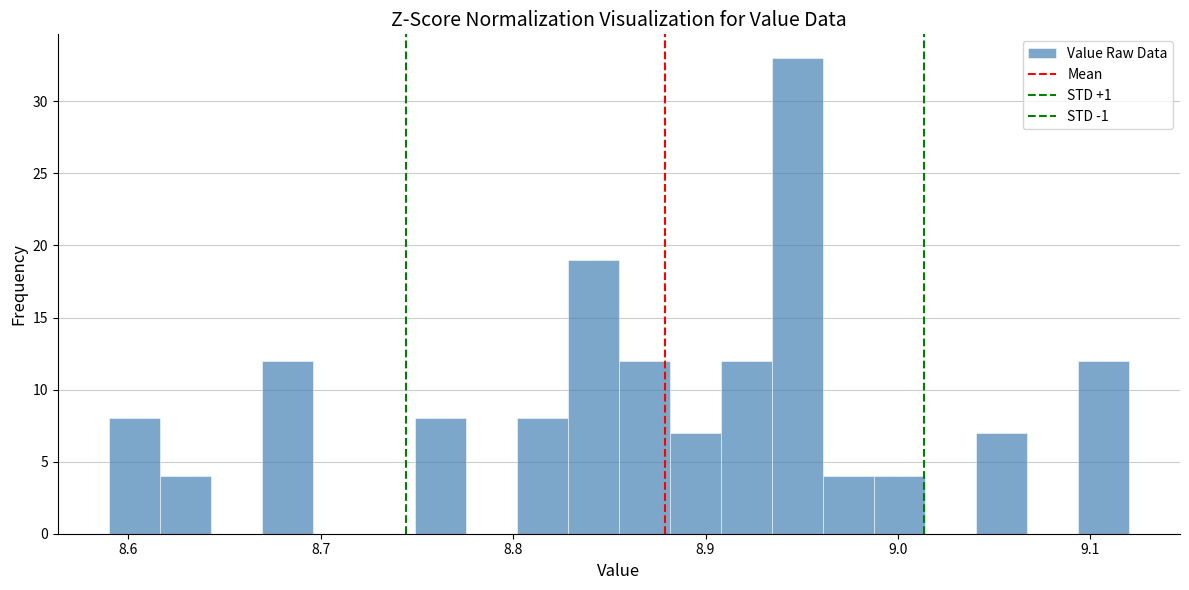

Around what value on the x-axis is the tallest bar? Give the approximate position of its centre, as read against the axis.

8.95